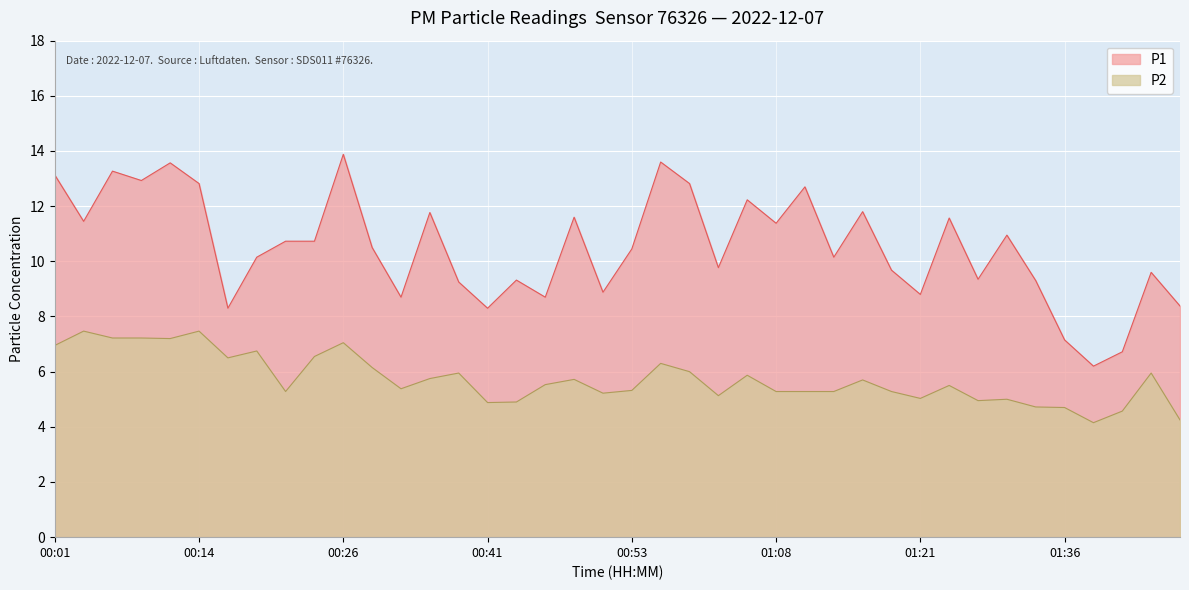

What are all the series names shown in the legend?

P1, P2